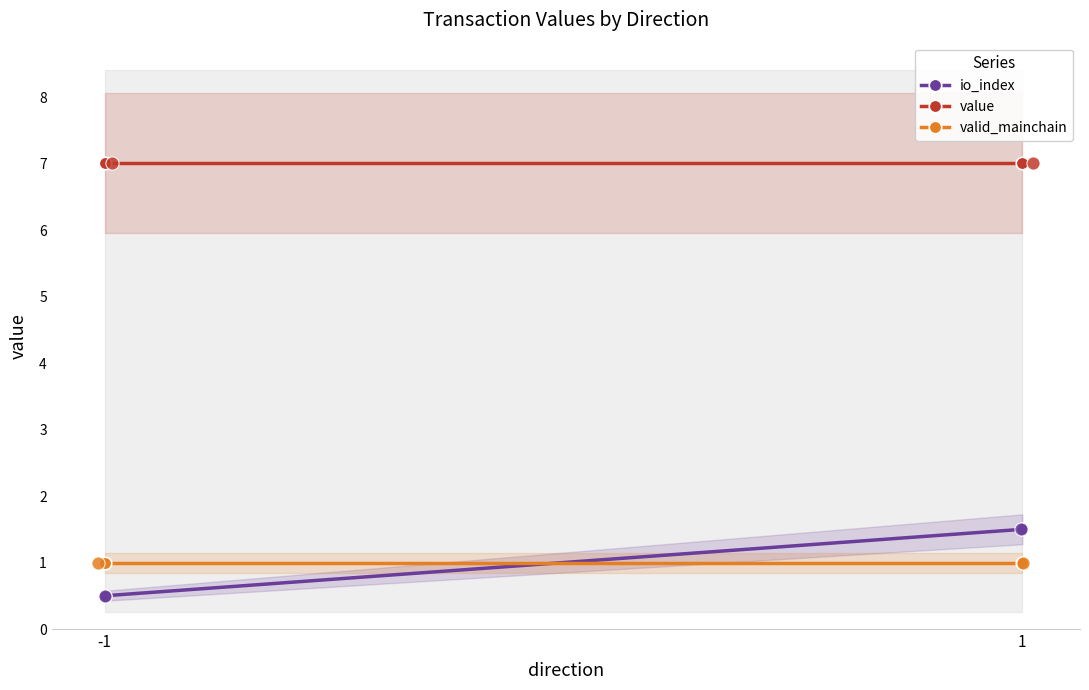

What are all the series names shown in the legend?

io_index, value, valid_mainchain